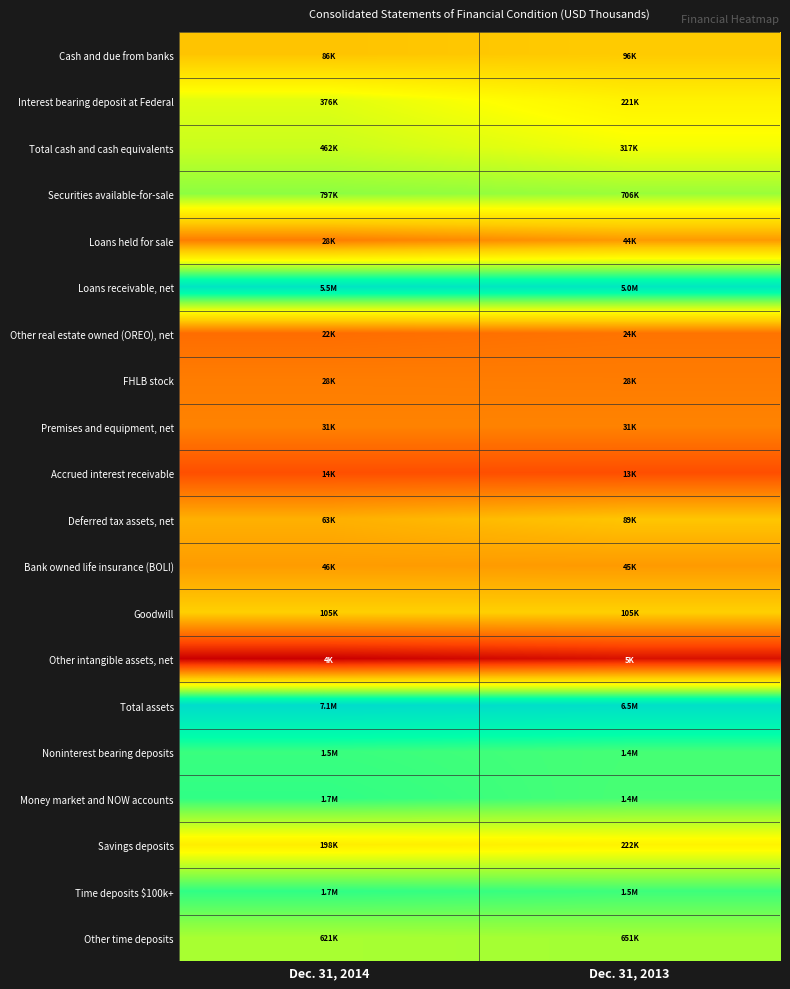

Rank the series at Dec. 31, 2013 from highest to lowest value.

Total assets, Loans receivable, net, Time deposits $100k+, Noninterest bearing deposits, Money market and NOW accounts, Securities available-for-sale, Other time deposits, Total cash and cash equivalents, Savings deposits, Interest bearing deposit at Federal, Goodwill, Cash and due from banks, Deferred tax assets, net, Bank owned life insurance (BOLI), Loans held for sale, Premises and equipment, net, FHLB stock, Other real estate owned (OREO), net, Accrued interest receivable, Other intangible assets, net